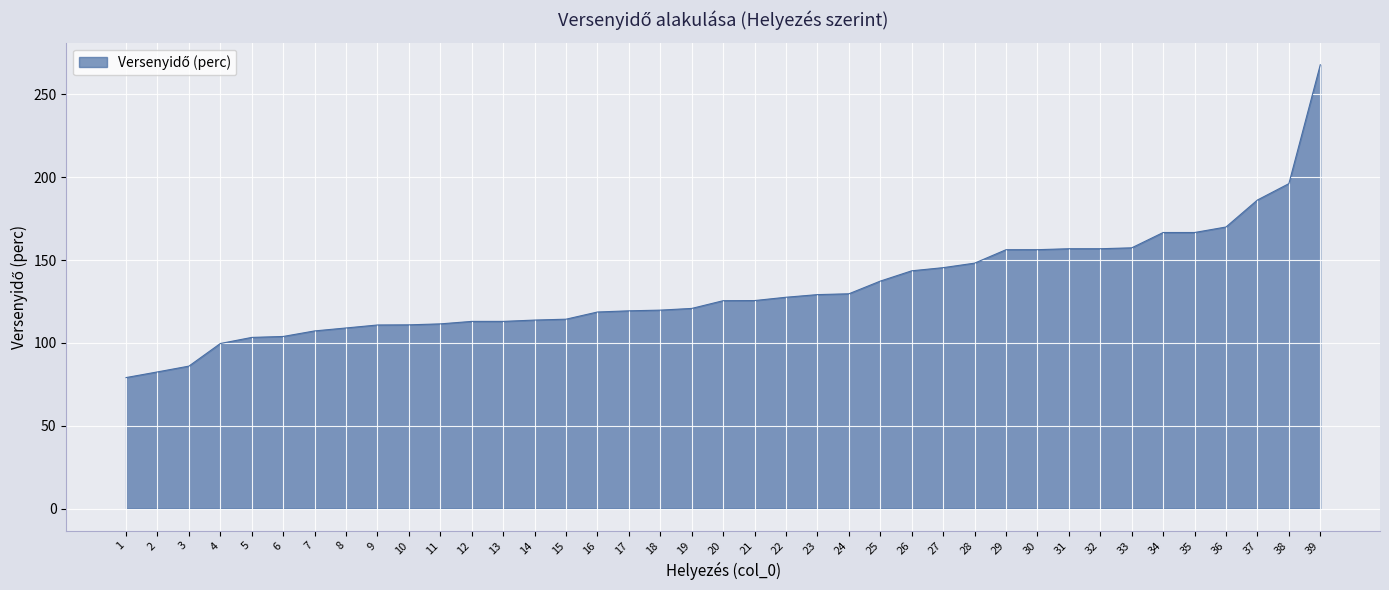

Approximately how many times larger is the value at 30 compared to 31?

1.0